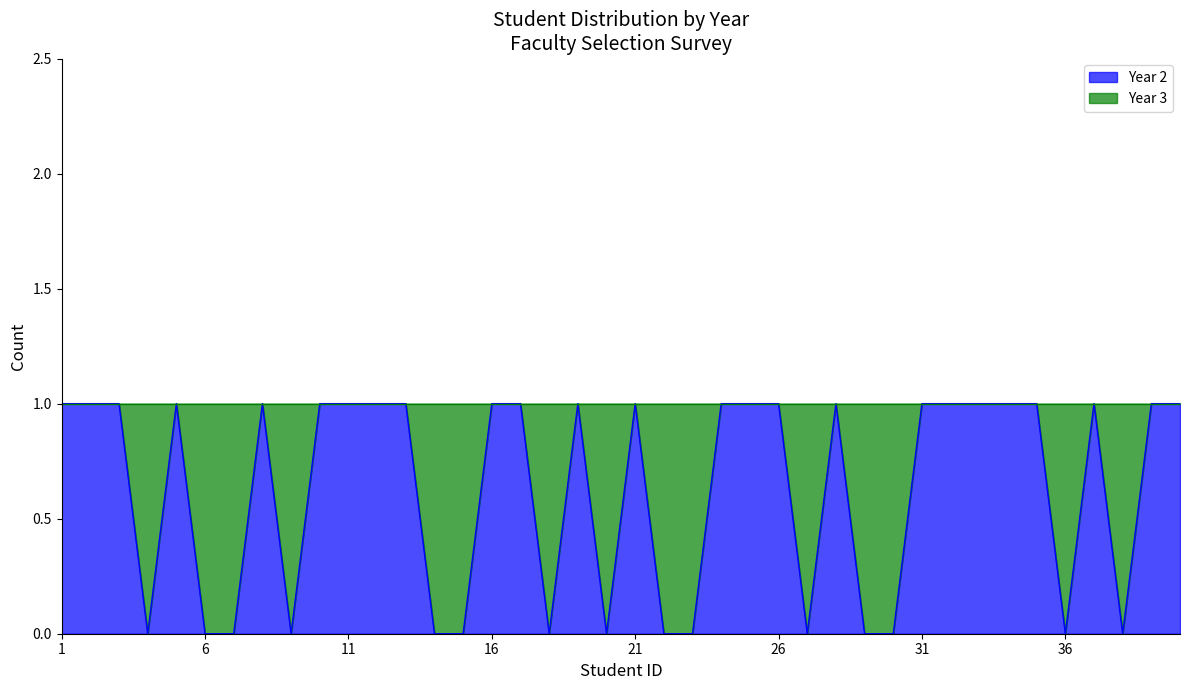

Rank the categories by value from highest to lowest.

1, 2, 3, 5, 8, 10, 11, 12, 13, 16, 17, 19, 21, 24, 25, 26, 28, 31, 32, 33, 34, 35, 37, 39, 40, 4, 6, 7, 9, 14, 15, 18, 20, 22, 23, 27, 29, 30, 36, 38